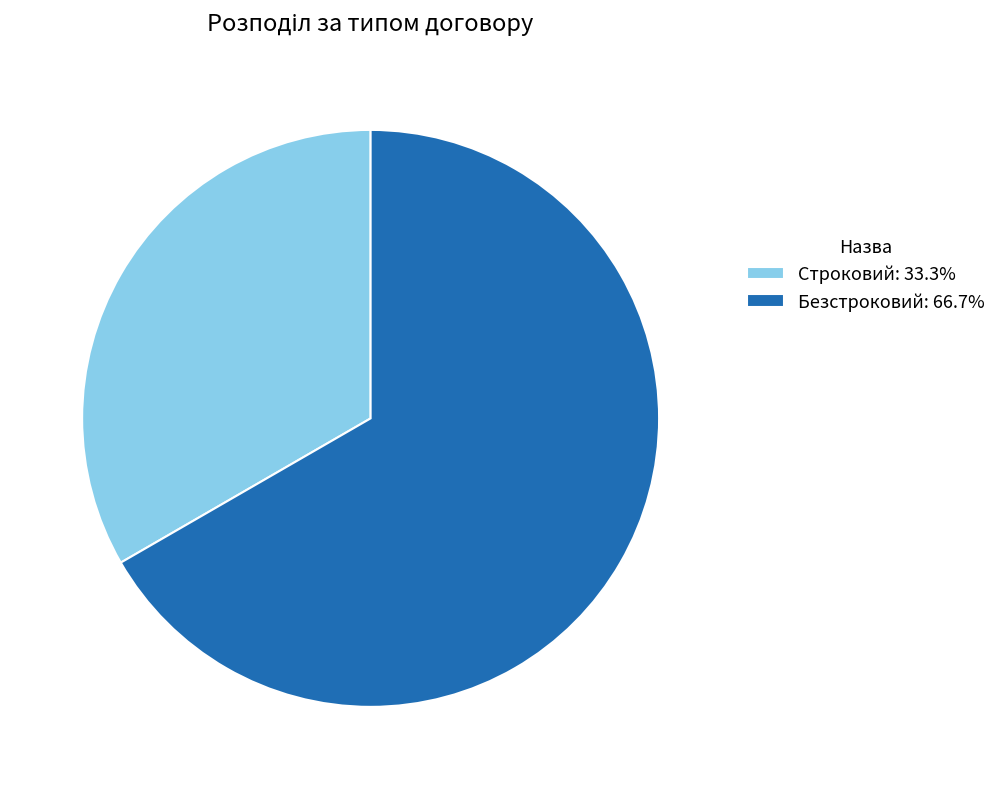

Rank the categories by value from lowest to highest.

Строковий, Безстроковий